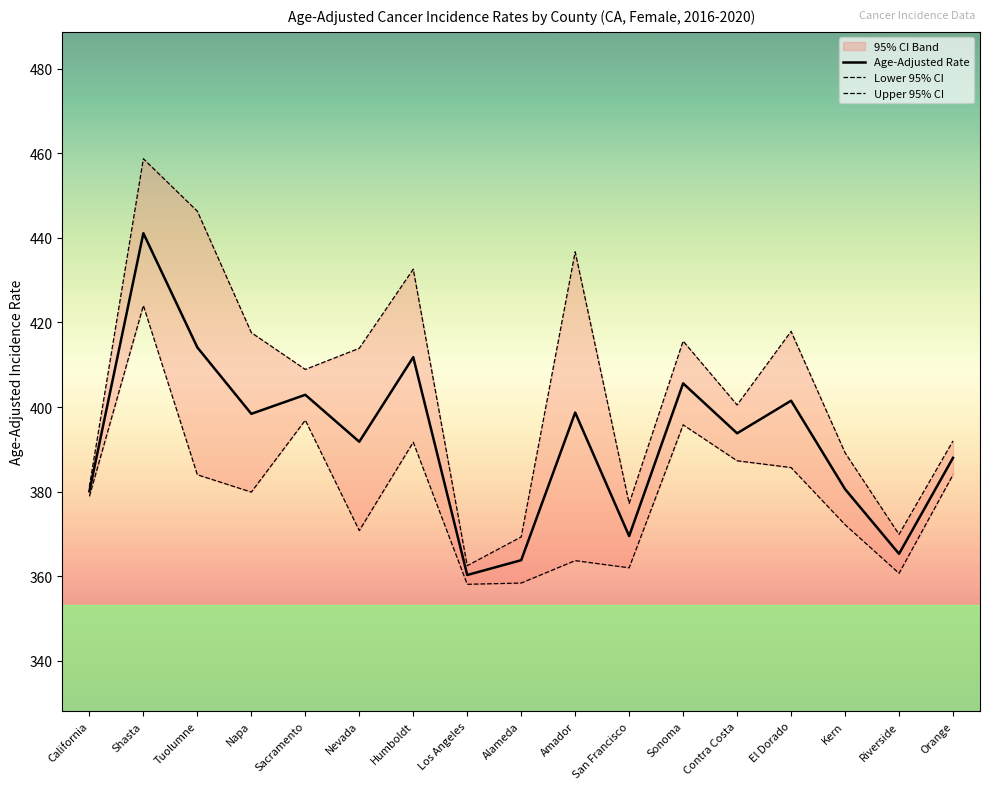

Reading right to left, transcribe all the data shown in this chart.

Age-Adjusted Rate: Orange=388.0	Riverside=365.3	Kern=380.6	El Dorado=401.5	Contra Costa=393.8	Sonoma=405.6	San Francisco=369.5	Amador=398.7	Alameda=363.8	Los Angeles=360.3	Humboldt=411.8	Nevada=391.8	Sacramento=402.9	Napa=398.4	Tuolumne=414.1	Shasta=441.1	California=380.1
Lower 95% CI: Orange=384.0	Riverside=360.7	Kern=372.2	El Dorado=385.7	Contra Costa=387.3	Sonoma=395.8	San Francisco=362.0	Amador=363.7	Alameda=358.4	Los Angeles=358.1	Humboldt=391.7	Nevada=370.8	Sacramento=396.9	Napa=379.9	Tuolumne=384.0	Shasta=424.0	California=378.9
Upper 95% CI: Orange=392.0	Riverside=369.9	Kern=389.2	El Dorado=417.9	Contra Costa=400.5	Sonoma=415.6	San Francisco=377.2	Amador=436.7	Alameda=369.3	Los Angeles=362.5	Humboldt=432.6	Nevada=413.9	Sacramento=408.9	Napa=417.6	Tuolumne=446.3	Shasta=458.7	California=381.2